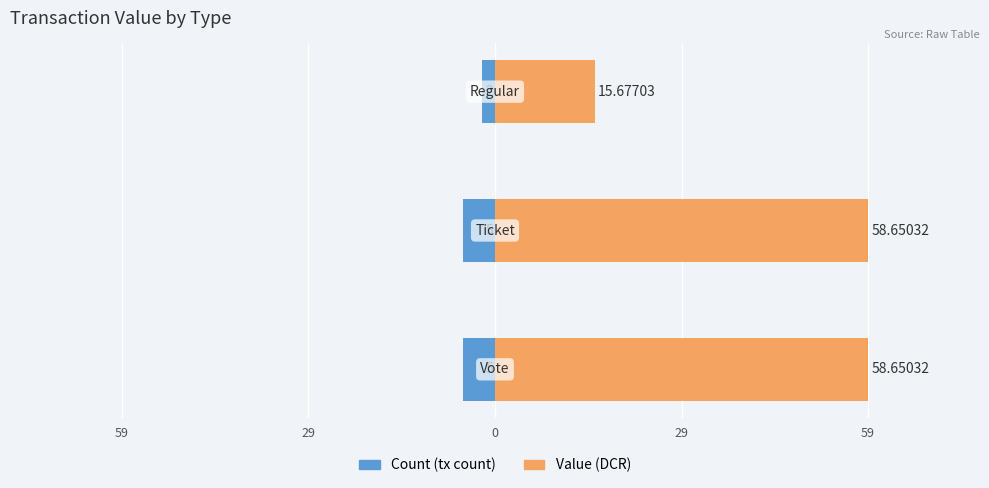

Rank the series by their maximum value, from highest to lowest.

Value (DCR), Count (tx count)